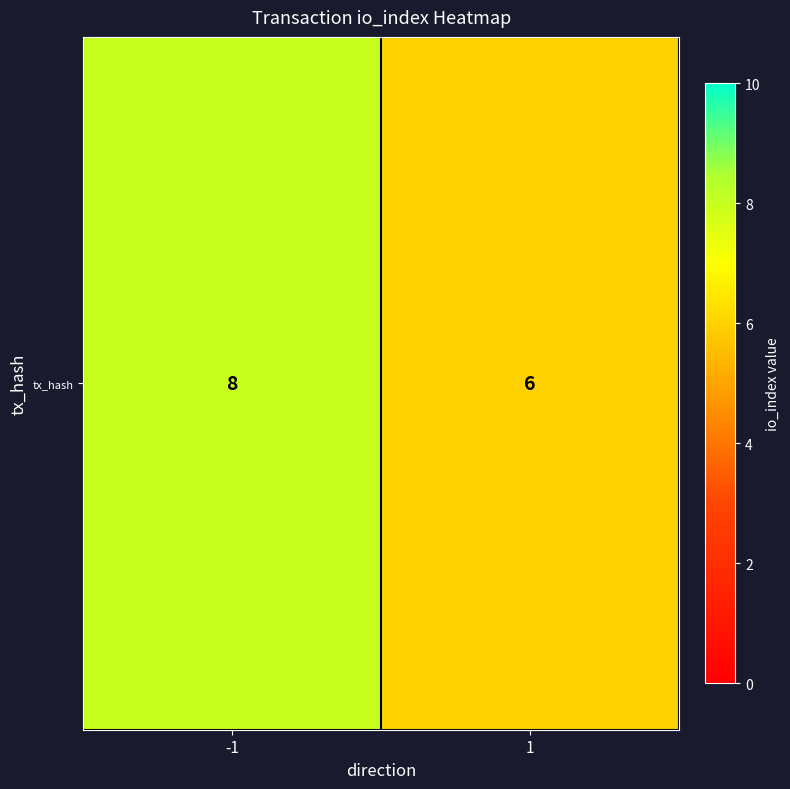

Rank the categories by value from lowest to highest.

1, -1